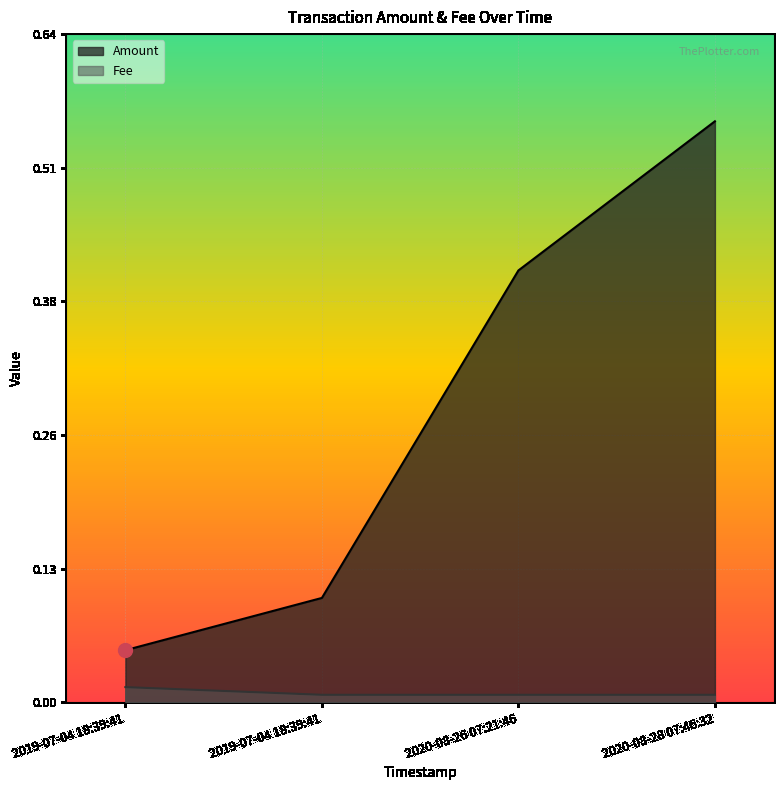

What is the difference between the maximum and minimum values in the Amount series?

0.5